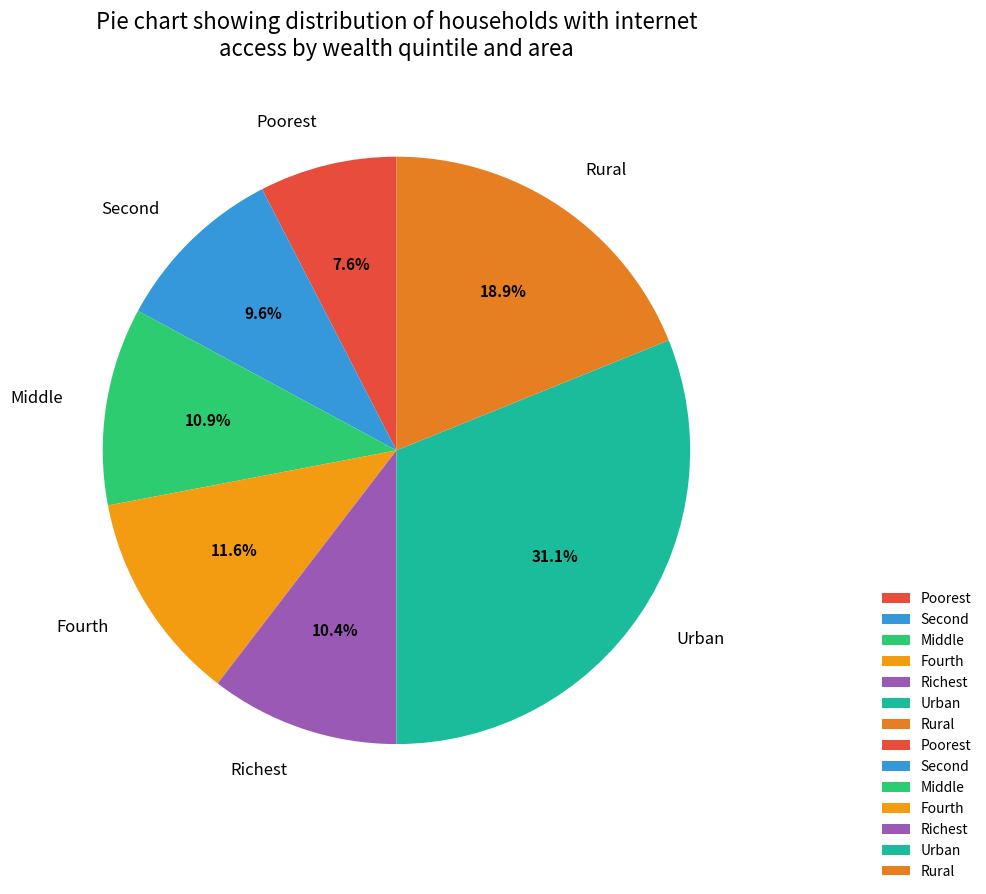

The Rural slice represents 19% of the pie. True or false?

True